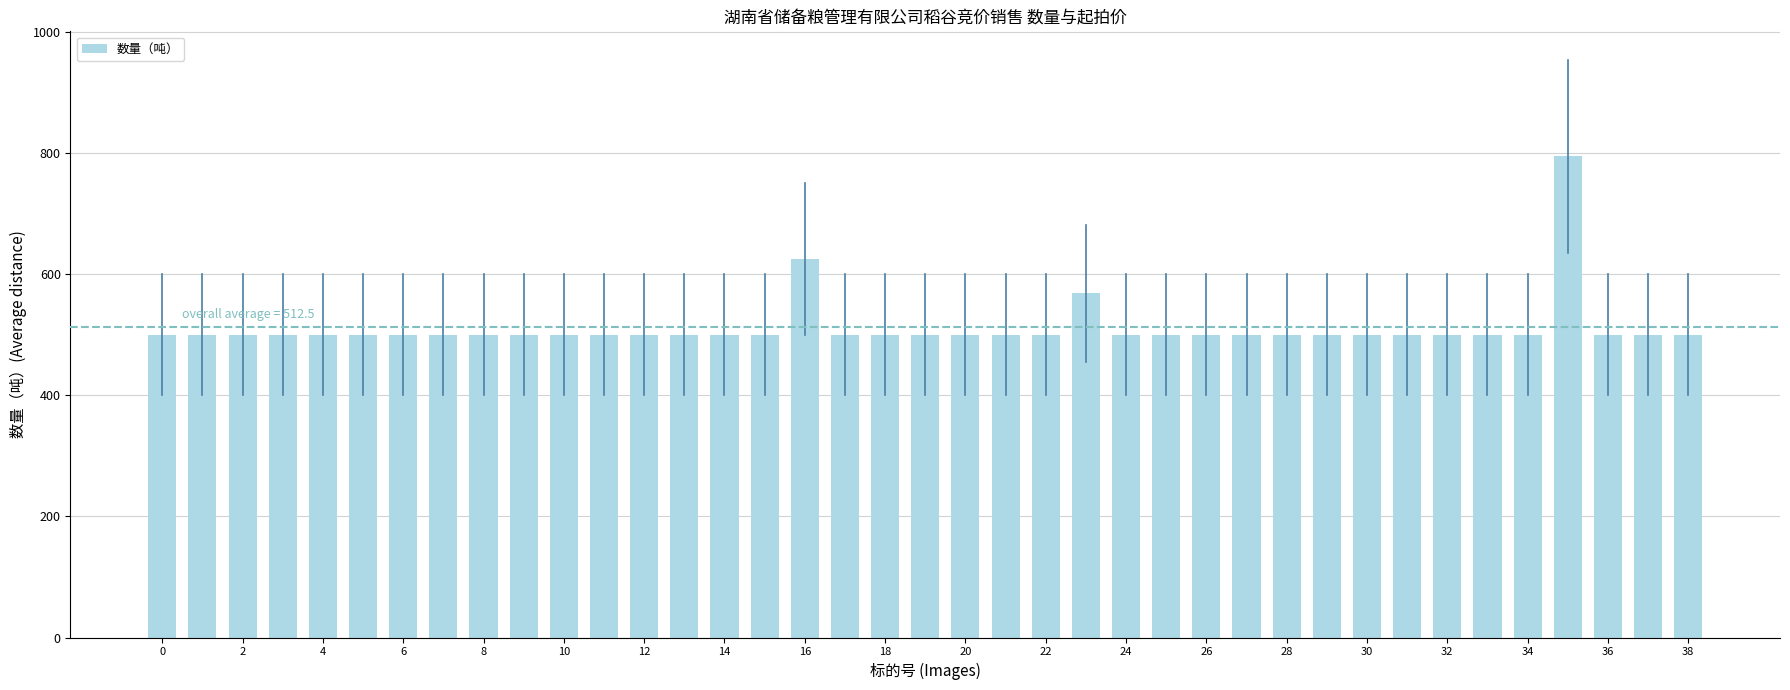

What is the value of the 11th bar from the left?

500